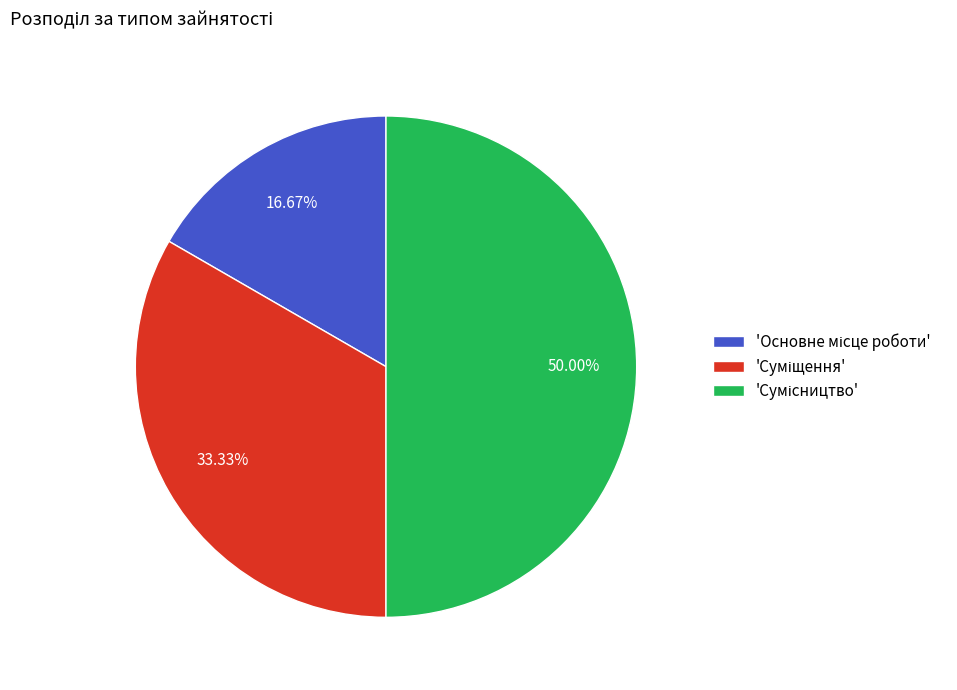

How many segments does this pie chart have?

3